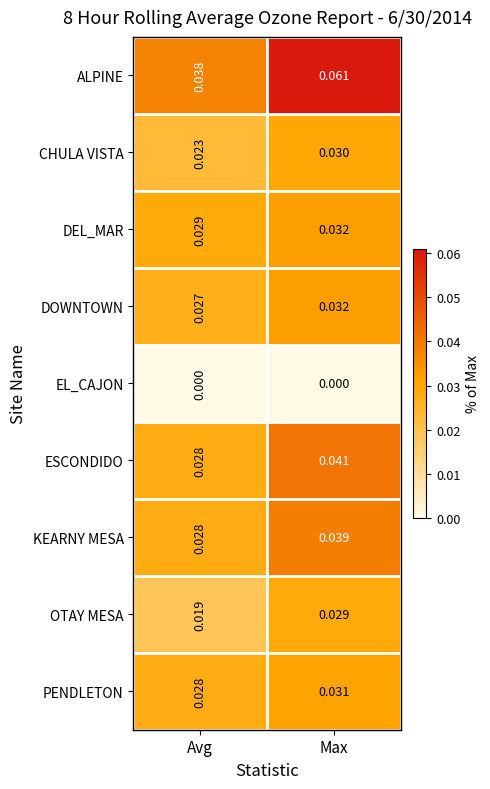

Which series has the widest spread of values?

ALPINE